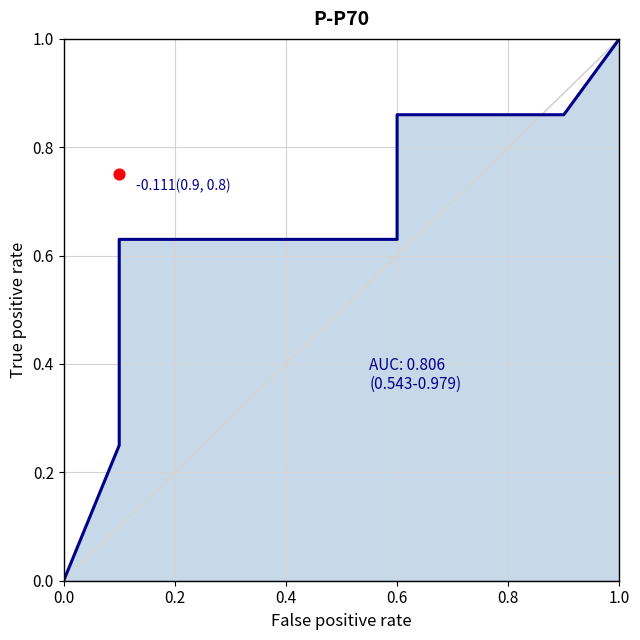

Between 10 and 0.6, which is larger?

10